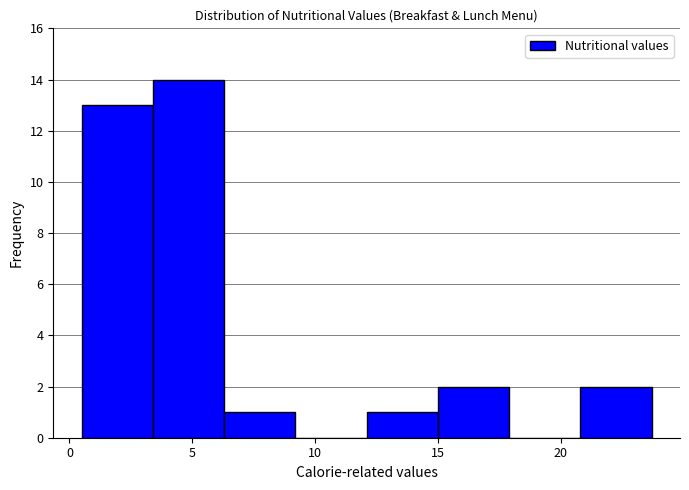

Over which range of the x-axis is the bar tallest?

3.4 to 6.3